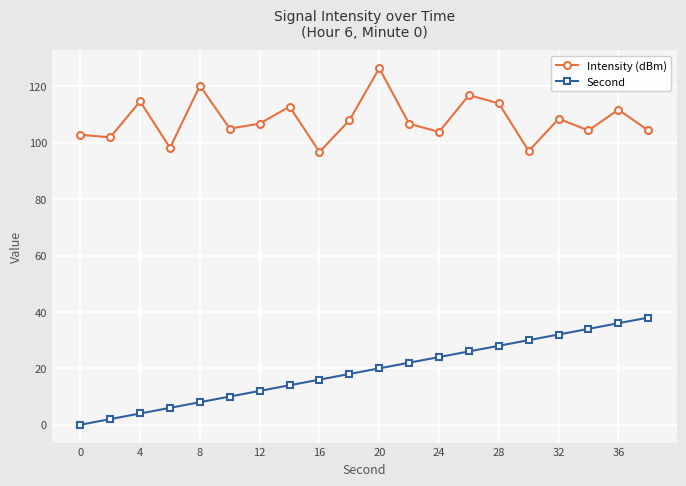

What is the value of the Intensity (dBm) point at the 1st from the left?

102.8